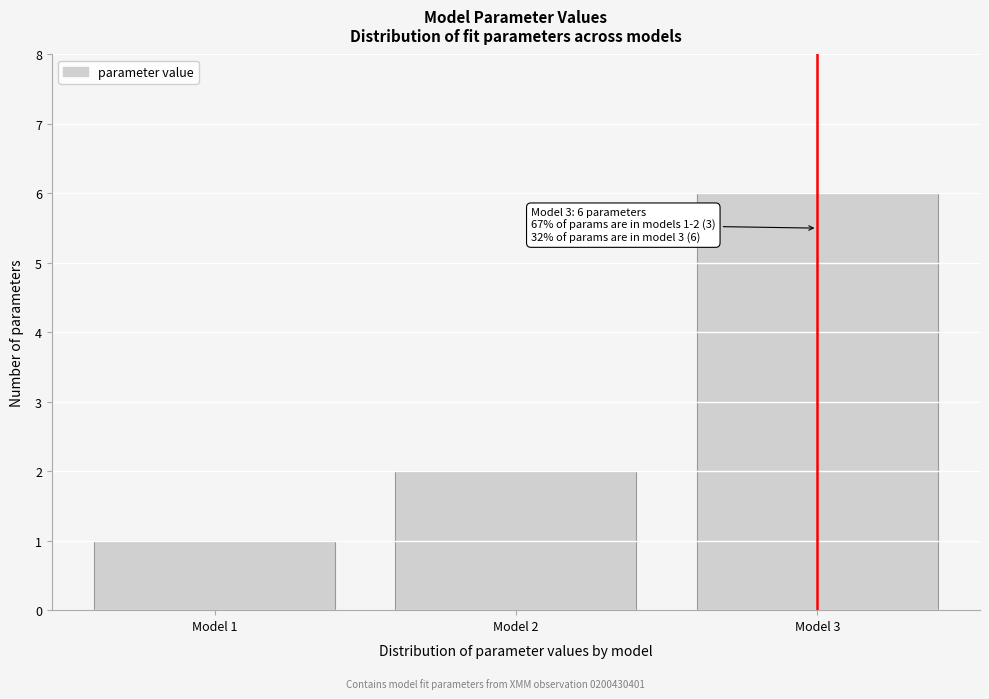

Reading left to right, extract all data points from this chart.

1	2	6